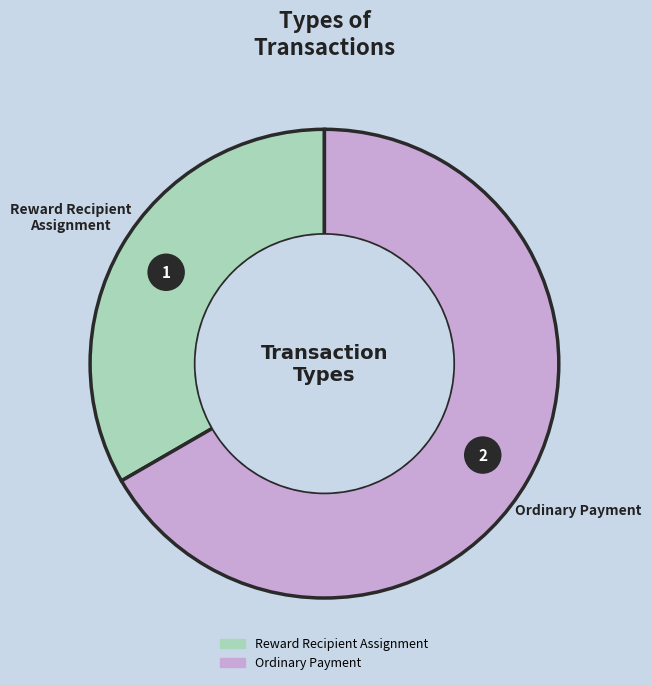

Is there a majority slice in this chart?

Yes